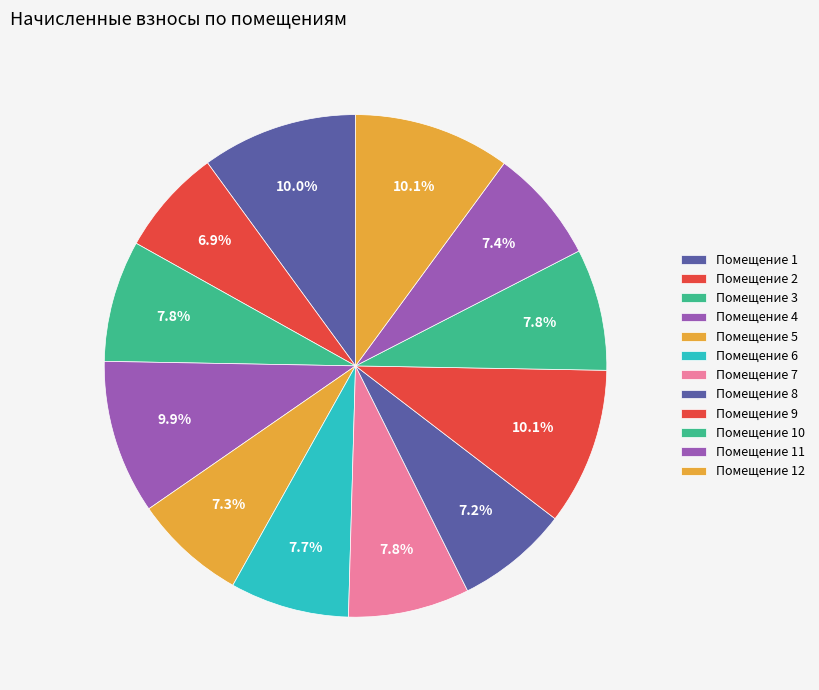

How many slices are in this pie chart?

12